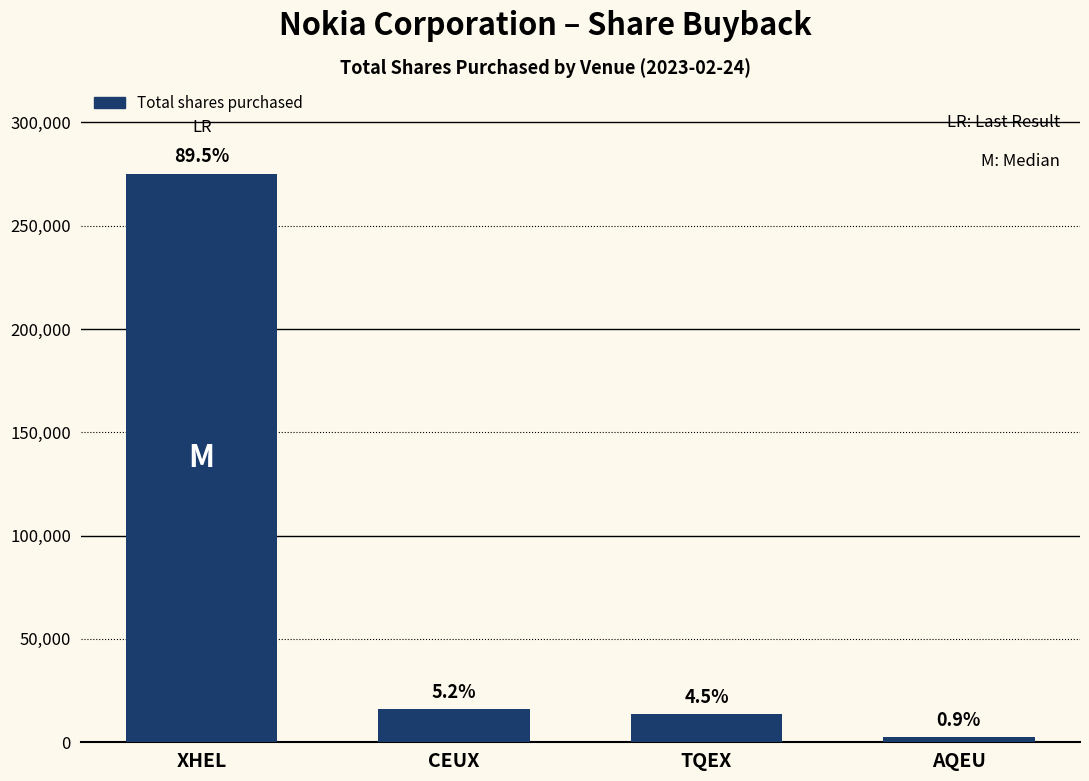

True or false: the data shows 2624 at AQEU.

True